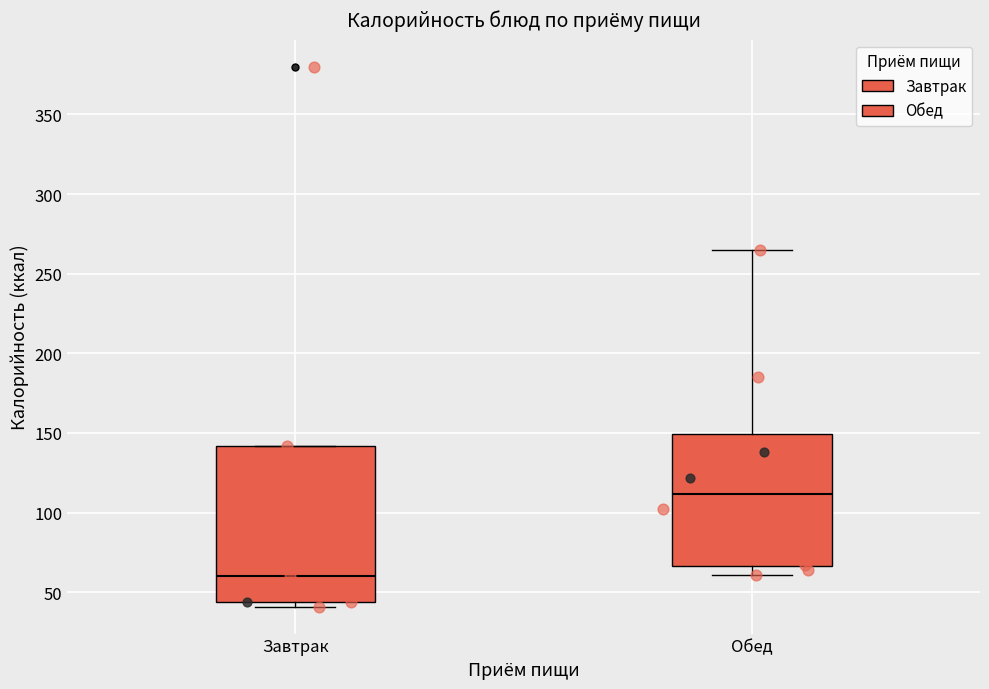

Reading left to right, read every box against the y-axis: the position of its median line, the range the box covers, and the ends of its whiskers. The values are not printed on the chart, so give them approximately, as read against the axis.

Завтрак: median 60, box 45 to 140, whiskers 40 to 140
Обед: median 110, box 65 to 150, whiskers 60 to 265